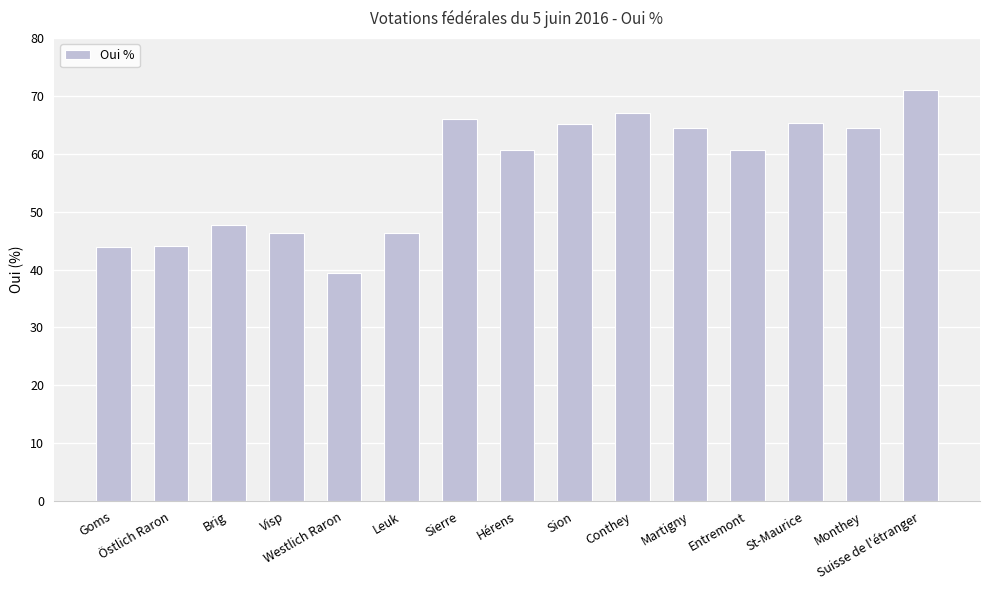

What is the value of the 14th bar from the left?

64.5